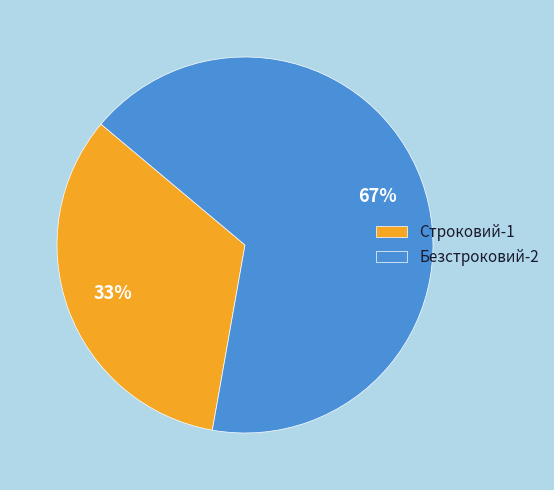

To the nearest percent, what is the average slice percentage?

50%